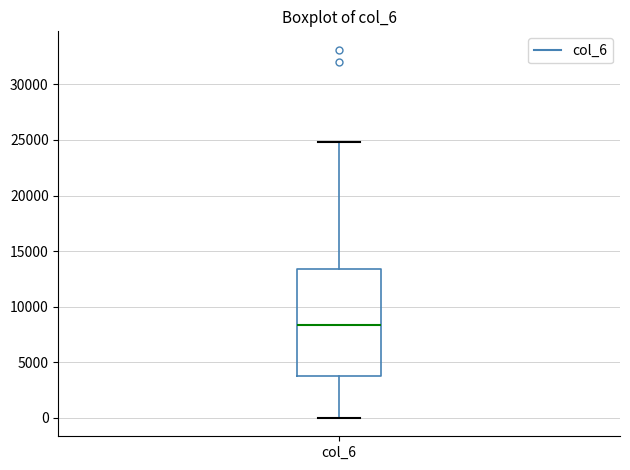

Transcribe this box plot: give where the median line is, the range the box spans, and where the two whiskers end, as read against the y-axis. The values are not printed on the chart, so give them approximately, as read against the axis.

median 8500, box 3500 to 13500, whiskers 0 to 25000